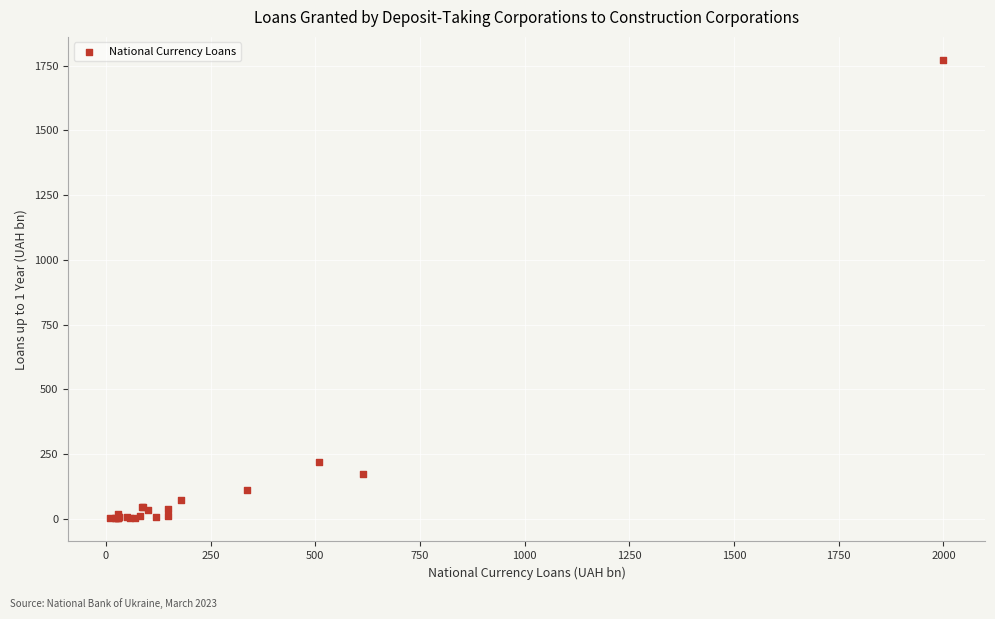

What Y value in the scatter plot is closest to 886?

219.4